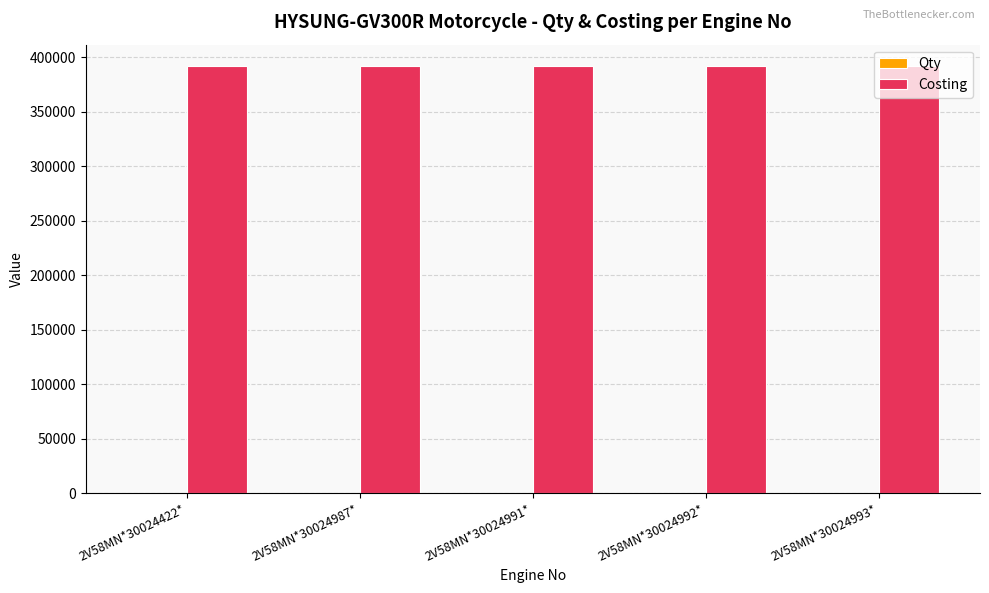

What is the greatest value displayed?

391777